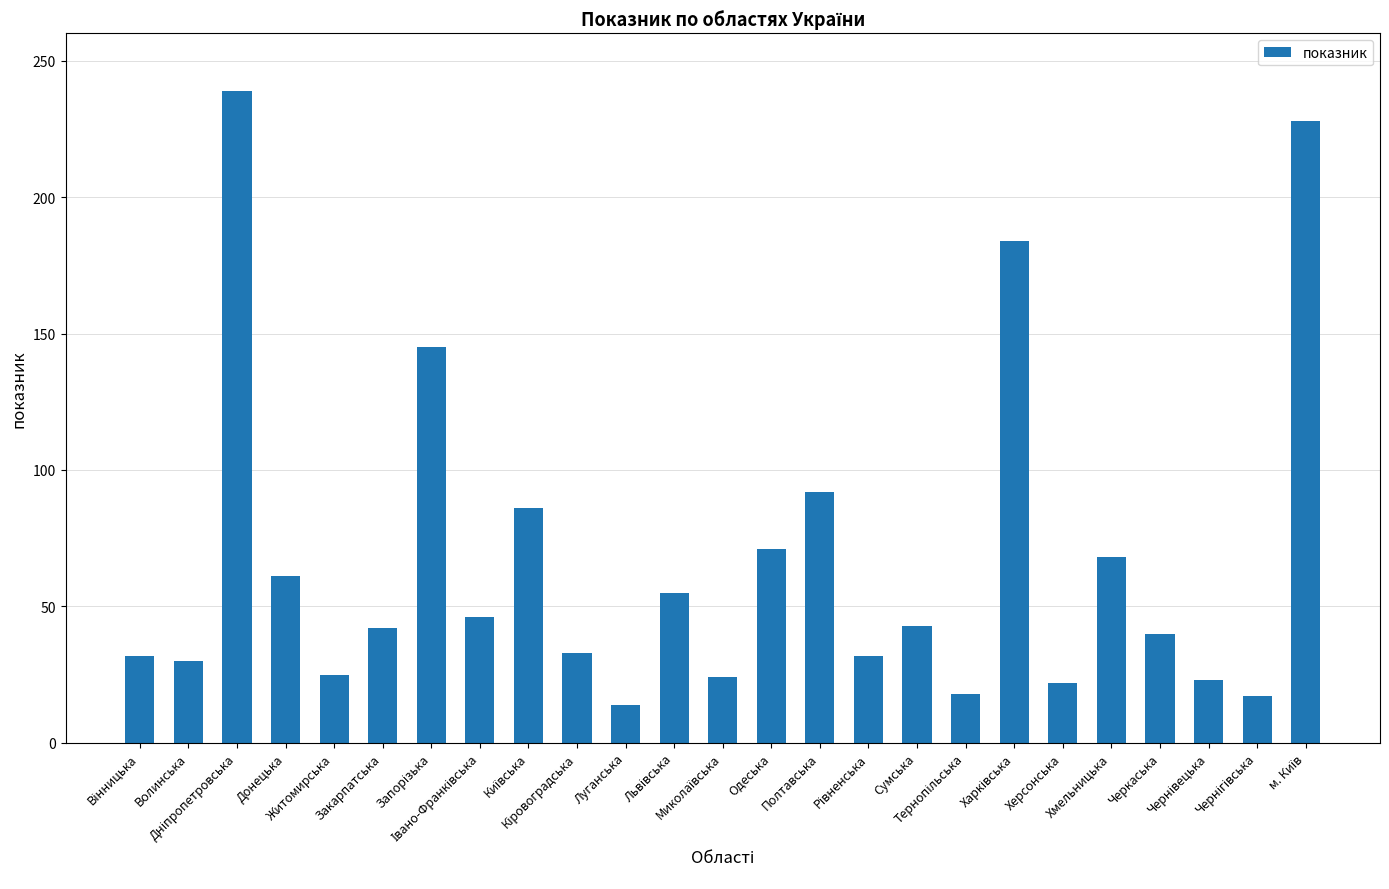

What is the difference between the maximum and minimum values?

225